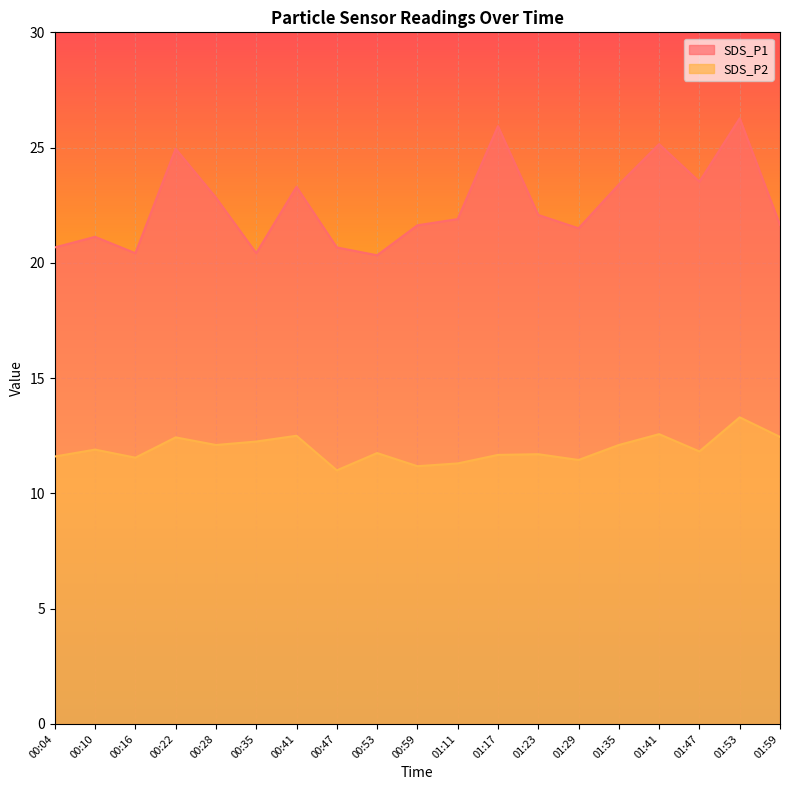

True or false: SDS_P2 has a value of 11.7 at 01:23.

True